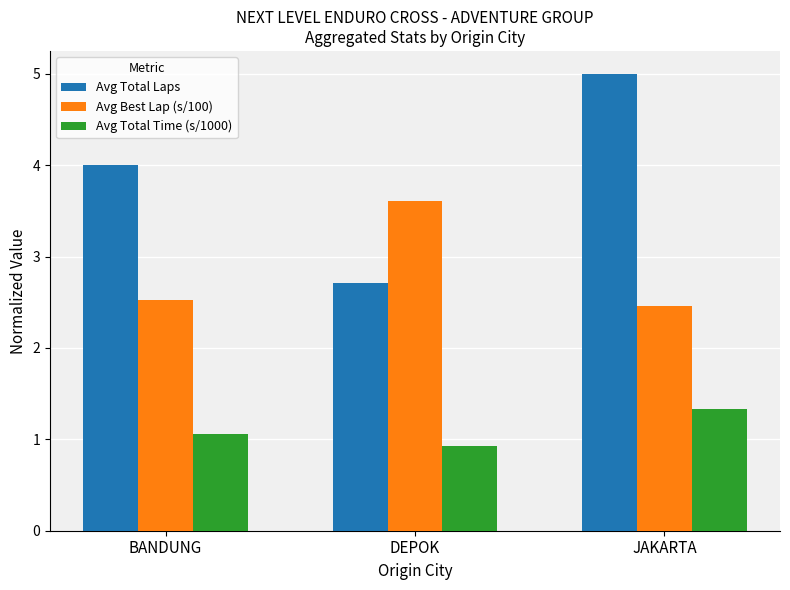

Is the value of Avg Total Laps at BANDUNG greater than the value of Avg Best Lap (s/100) at DEPOK?

Yes